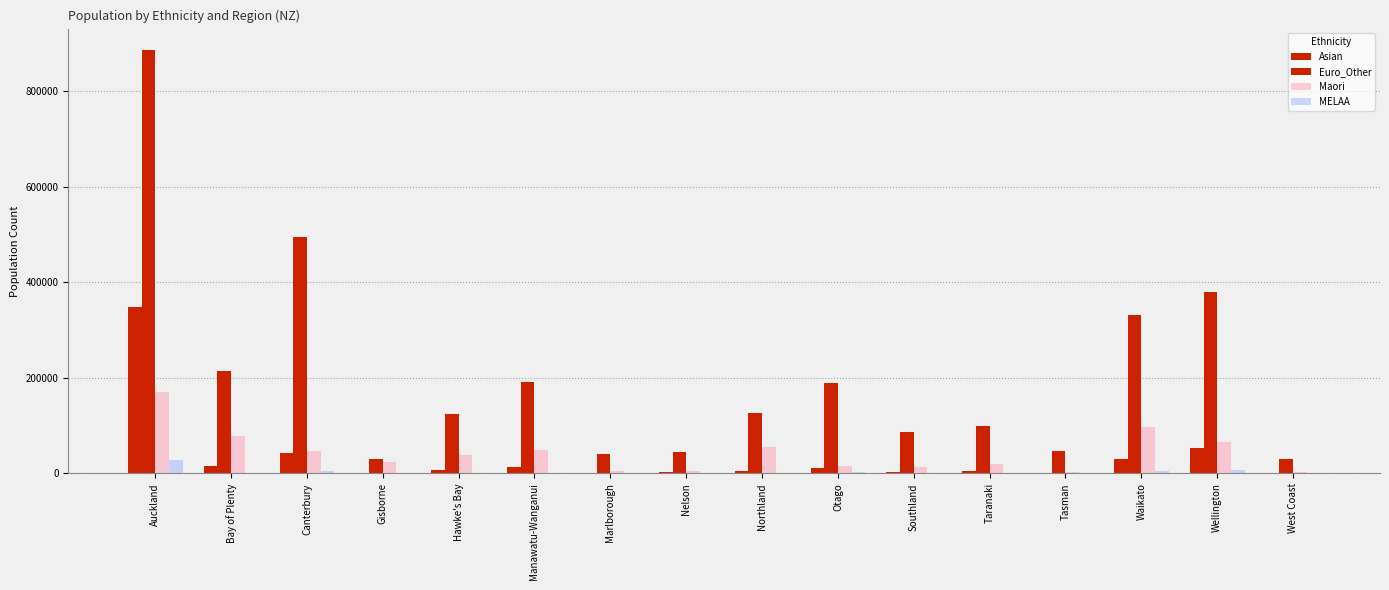

How many distinct data groups are displayed?

4